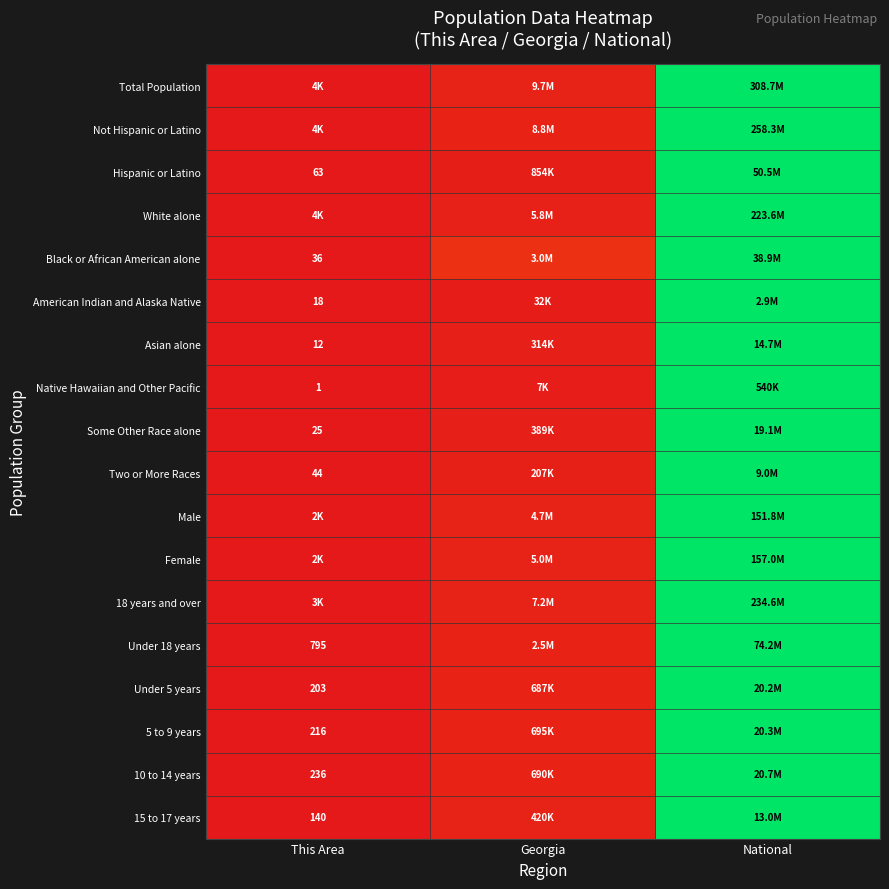

At which category does the chart reach its minimum across all series?

This Area